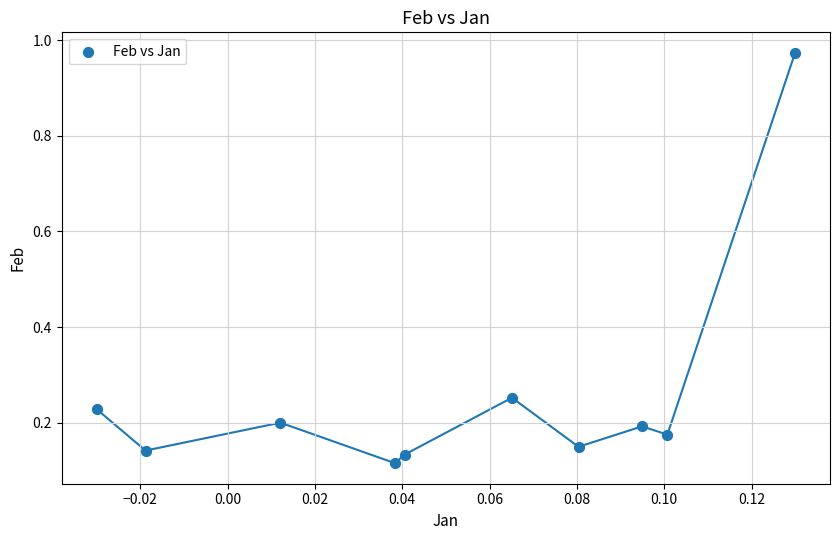

What is the range of Y values (max minus min)?

0.9